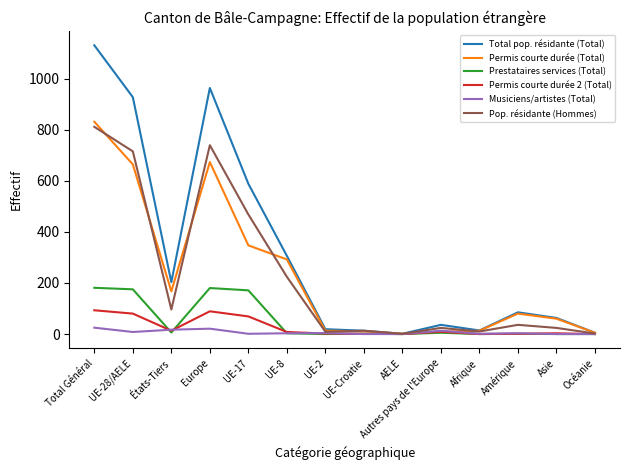

How many lines are shown in the chart?

6